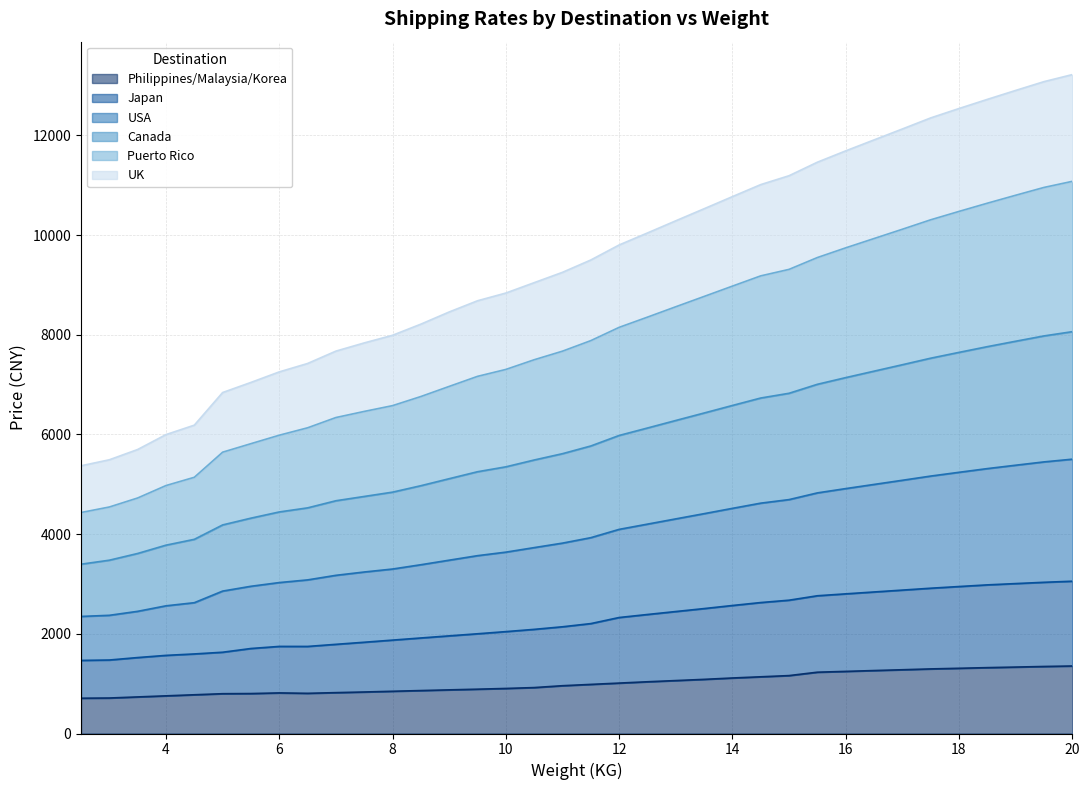

True or false: UK and Canada intersect in this chart.

False